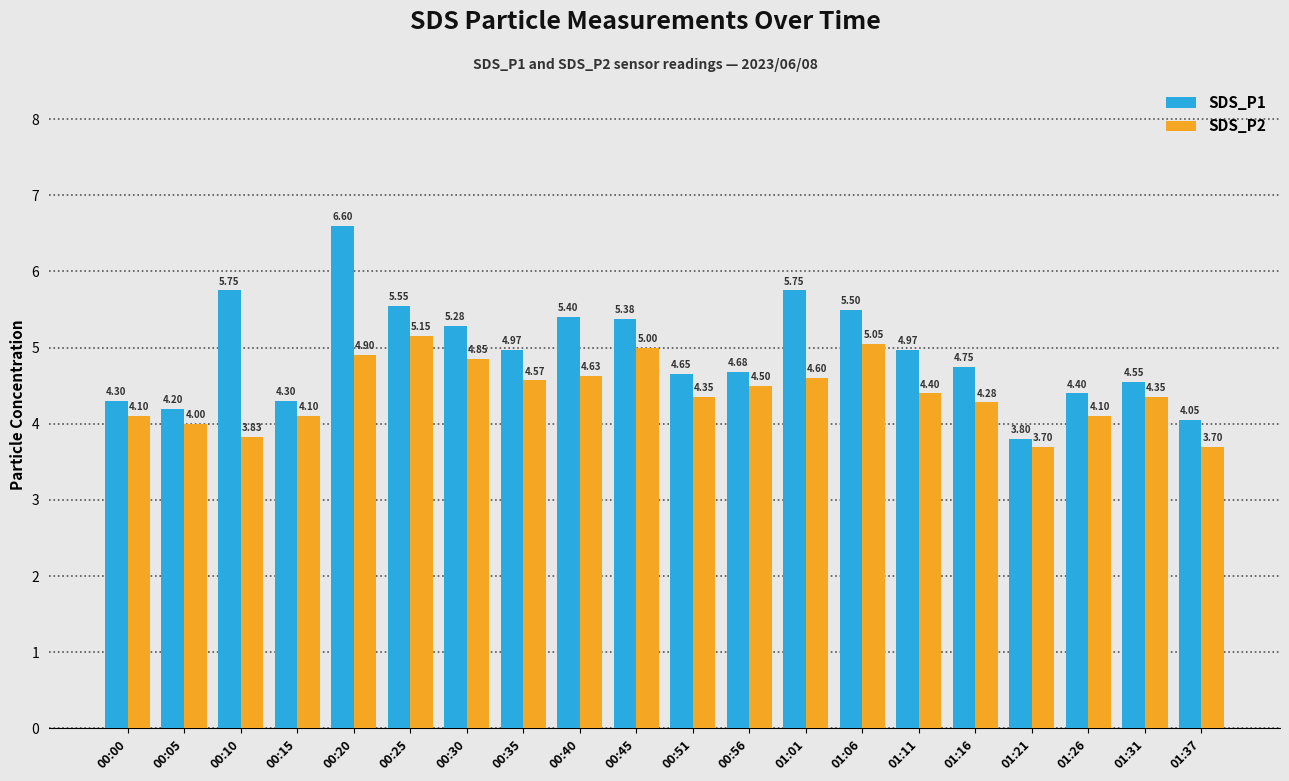

Rank the series by their average value, from highest to lowest.

SDS_P1, SDS_P2